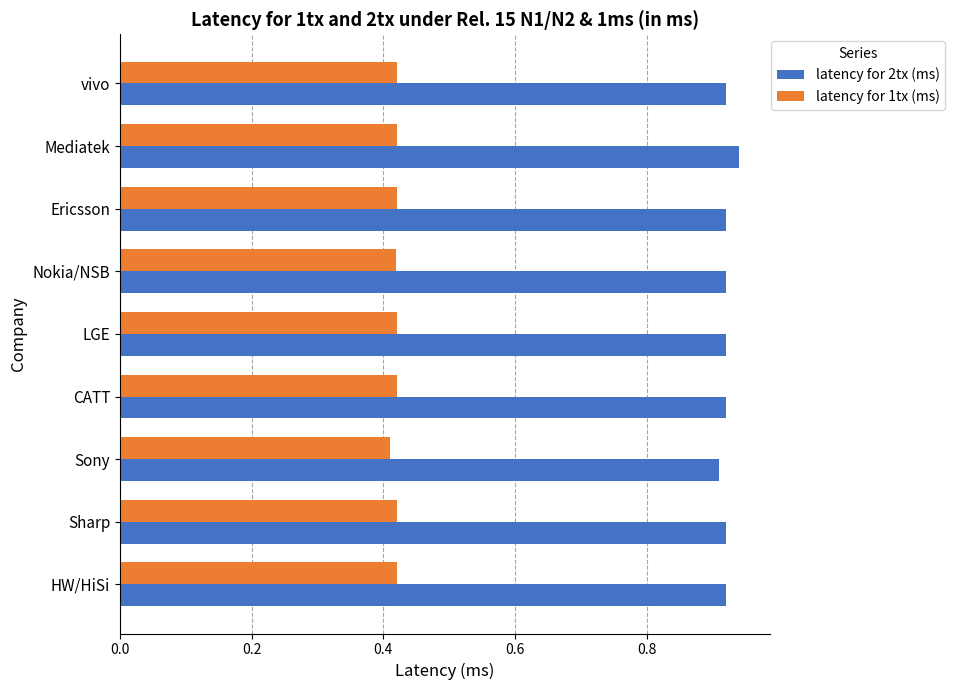

Which series has the largest total across all categories?

latency for 2tx (ms)